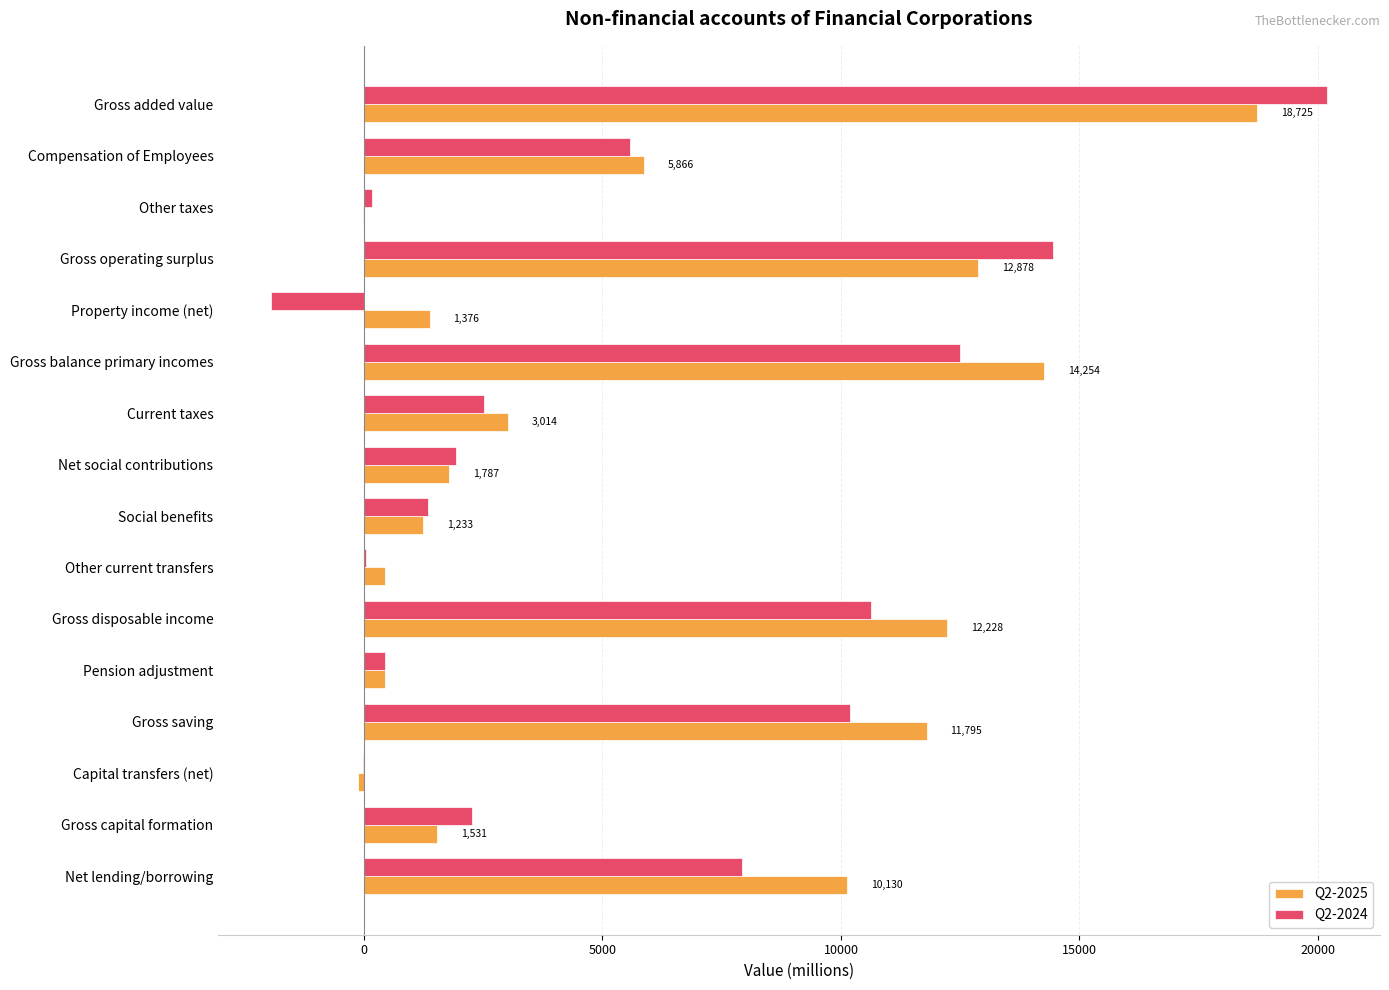

Count the number of data series in this chart.

2